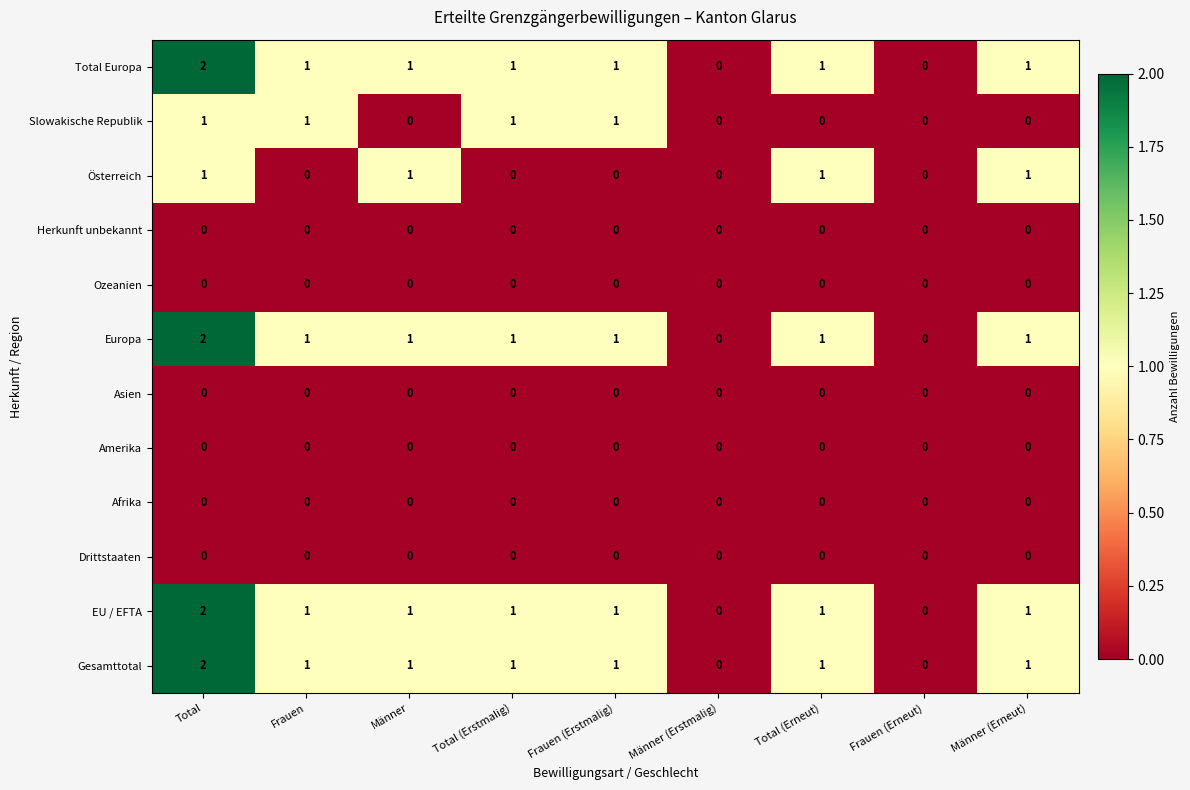

The Gesamttotal series shows 1 at Frauen. True or false?

True